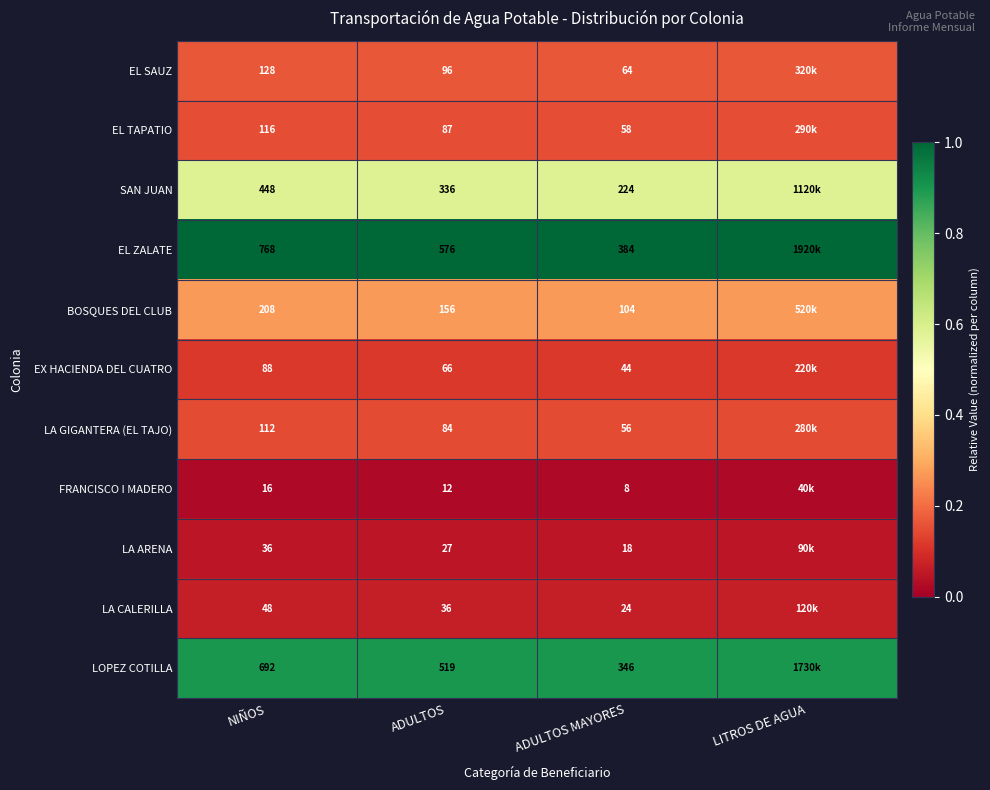

Between NIÑOS and ADULTOS MAYORES, which series saw the biggest shift?

EL ZALATE